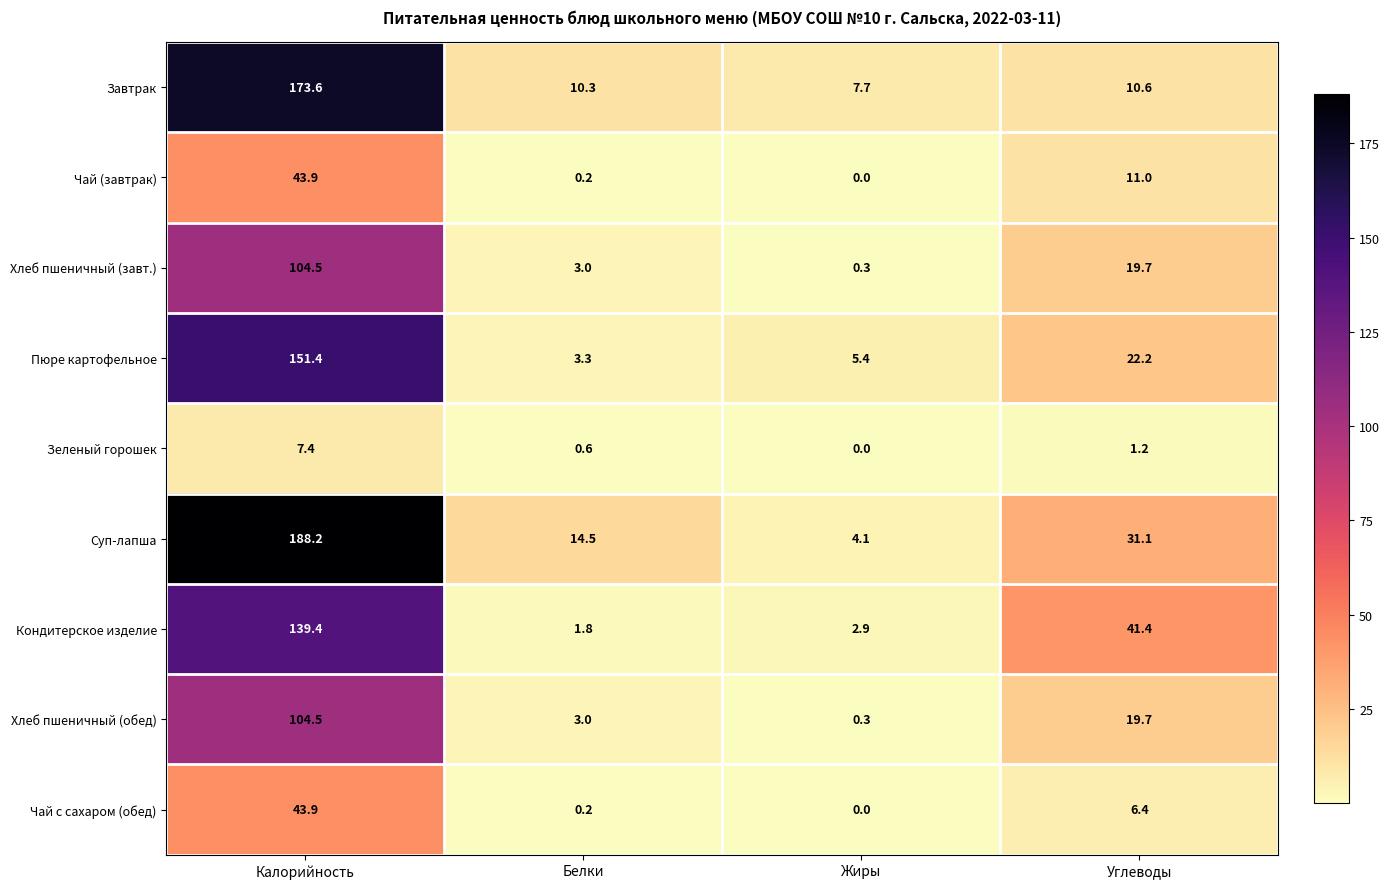

The Суп-лапша series shows 4.1 at Жиры. True or false?

True